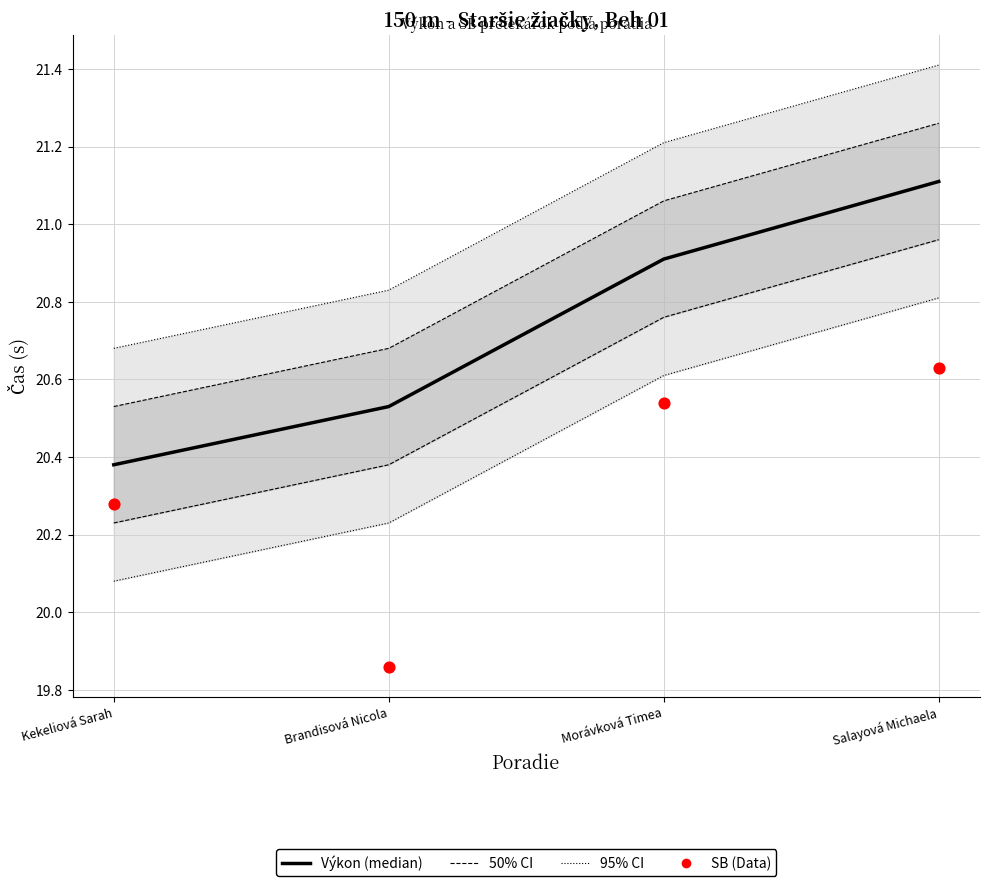

At which category is the sum across all series the highest?

Salayová Michaela